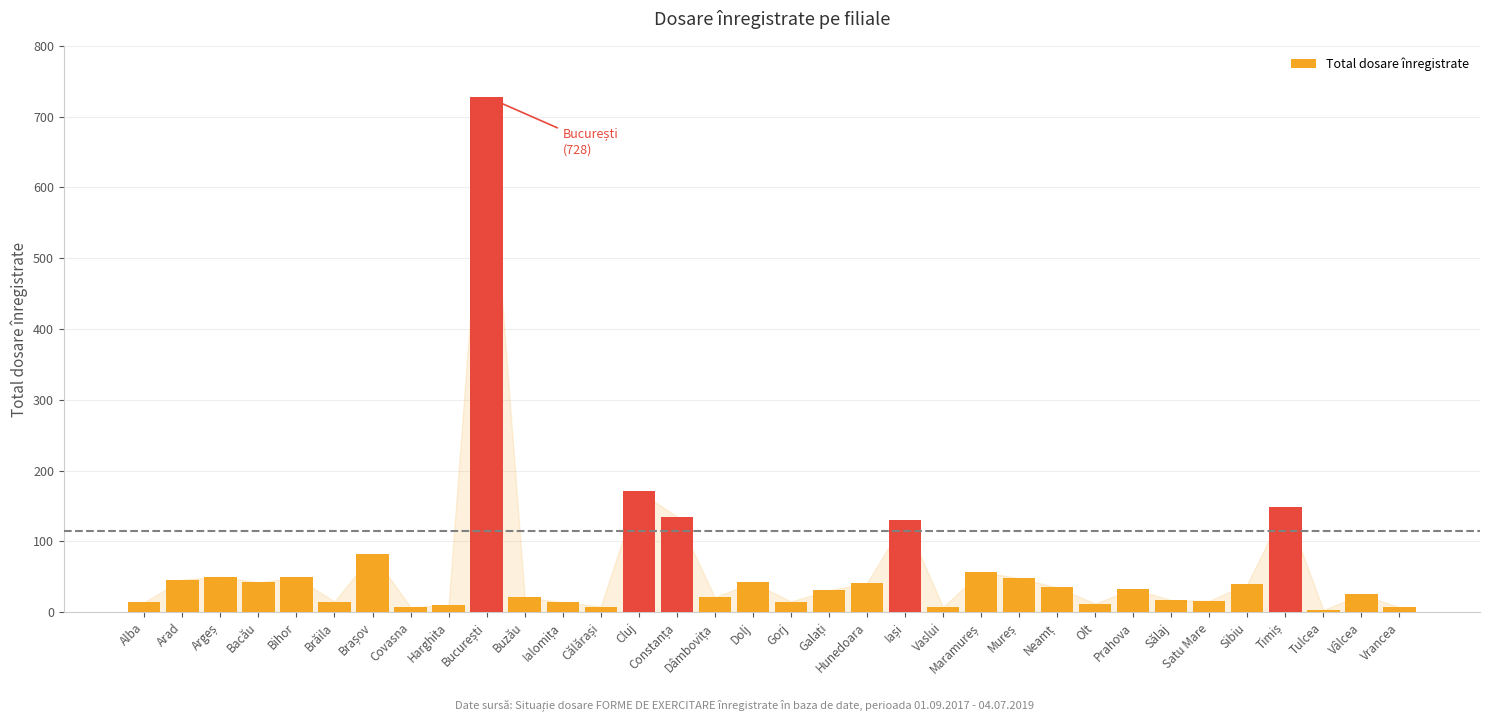

What is the difference between the values at Prahova and Harghita?

23